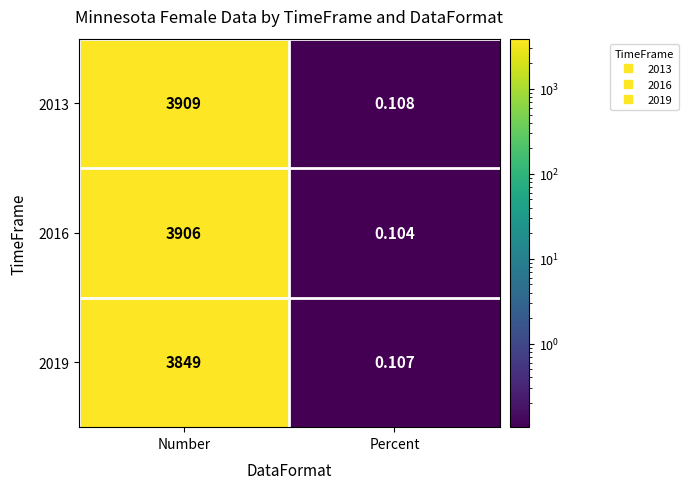

Rank the categories by 2016 value from highest to lowest.

Number, Percent